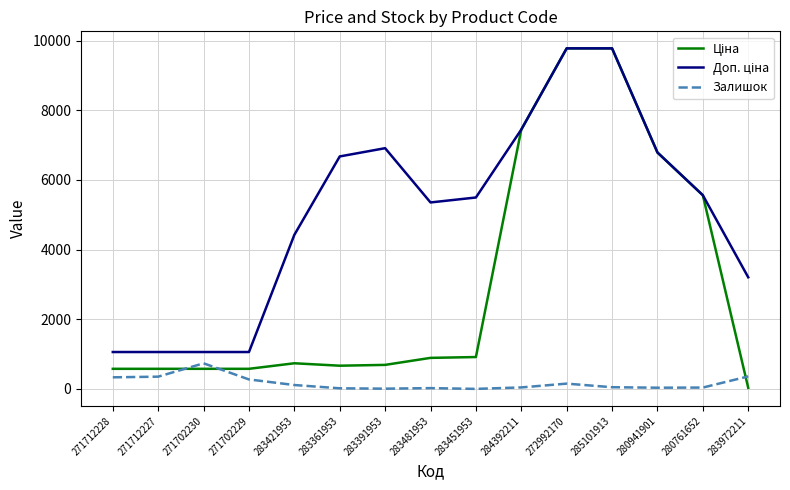

What is the sum of the Залишок values at 280941901 and 280761652?

76.0